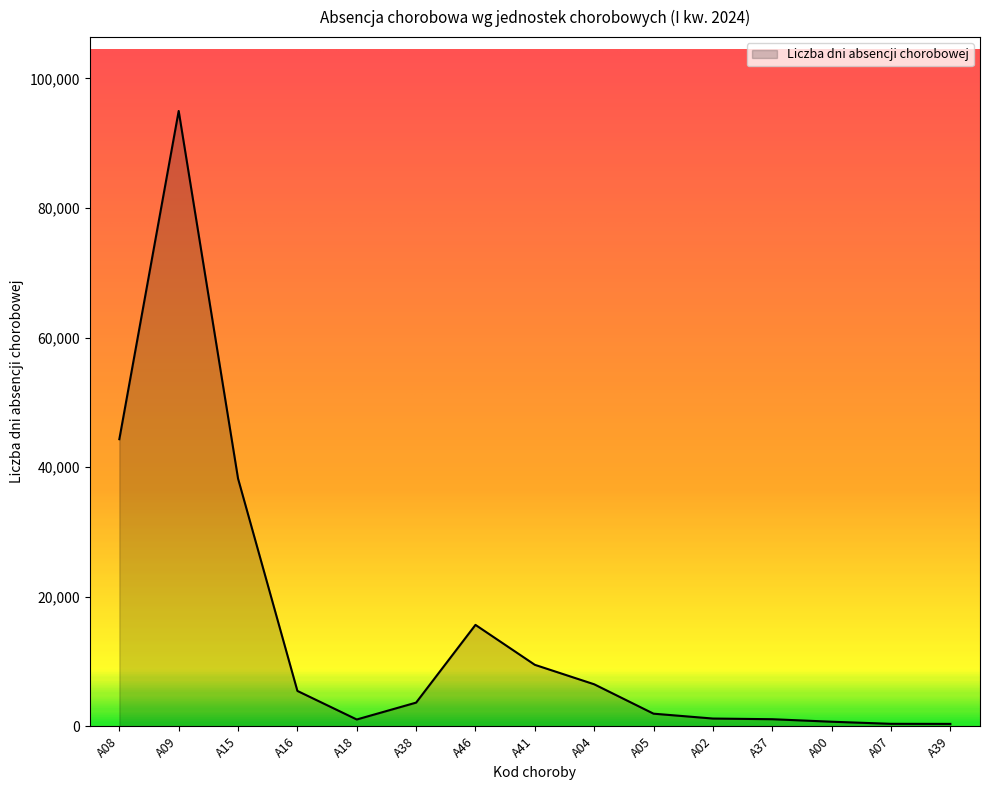

Where is the data nearest to the value 47676?

A08